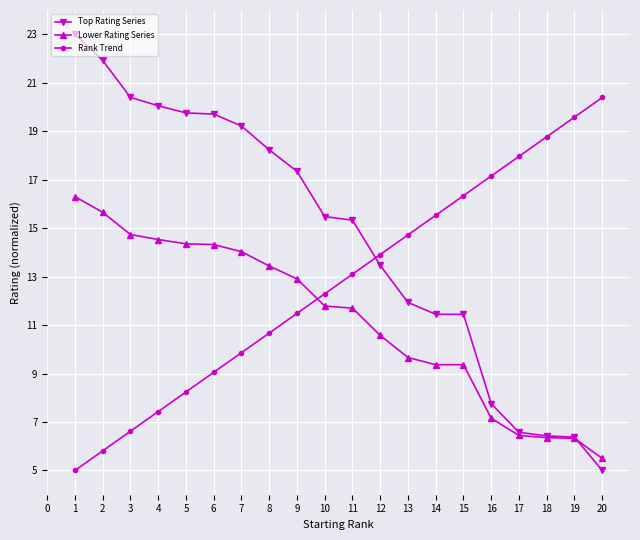

Where is Lower Rating Series nearest to the value 10?

13